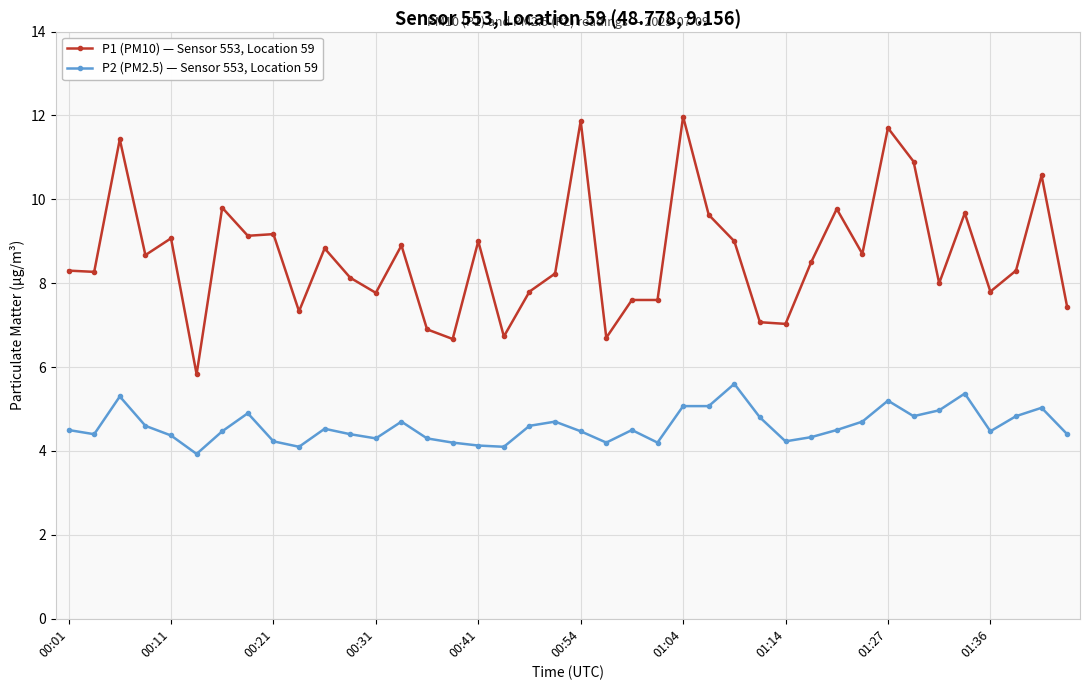

True or false: P1 (PM10) — Sensor 553, Location 59 and P2 (PM2.5) — Sensor 553, Location 59 cross at least once.

False